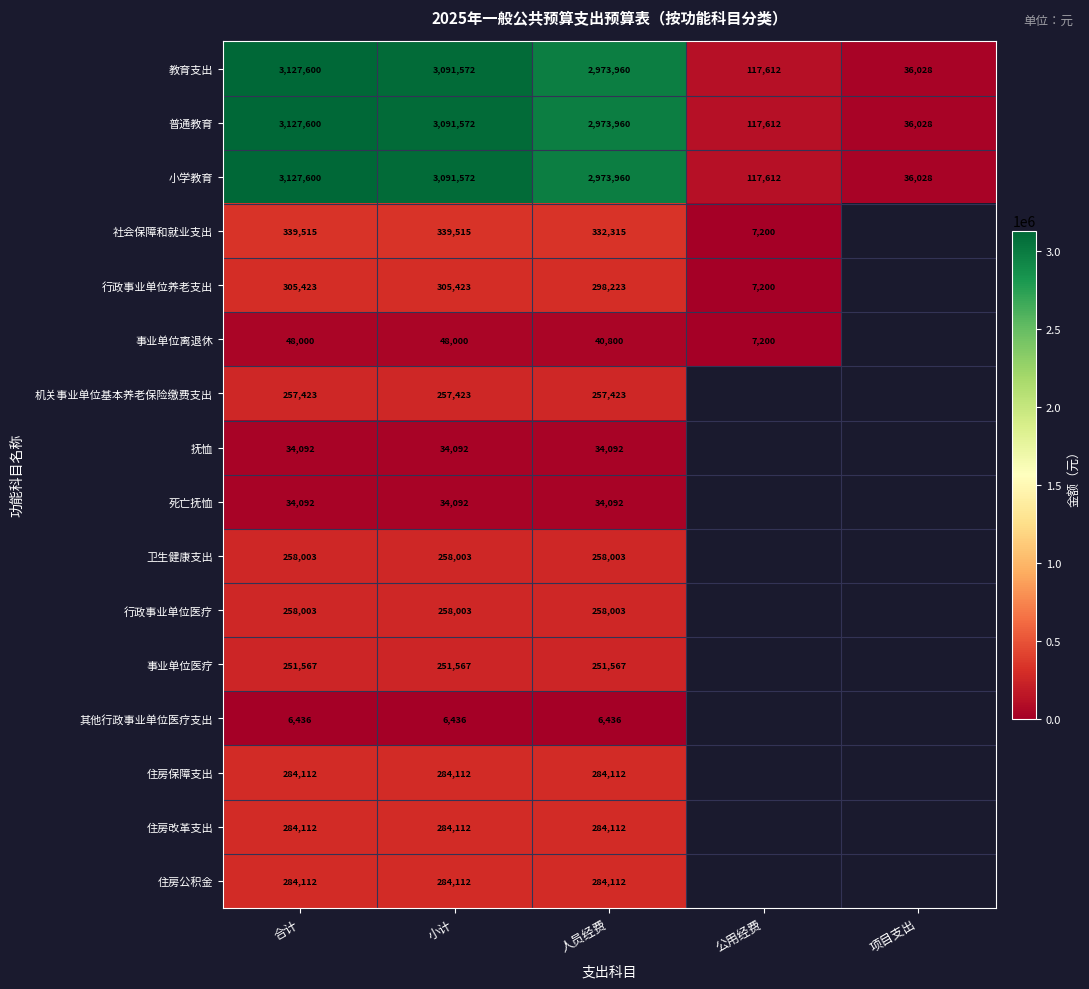

What is the difference between the highest and lowest values at 人员经费?

2967524